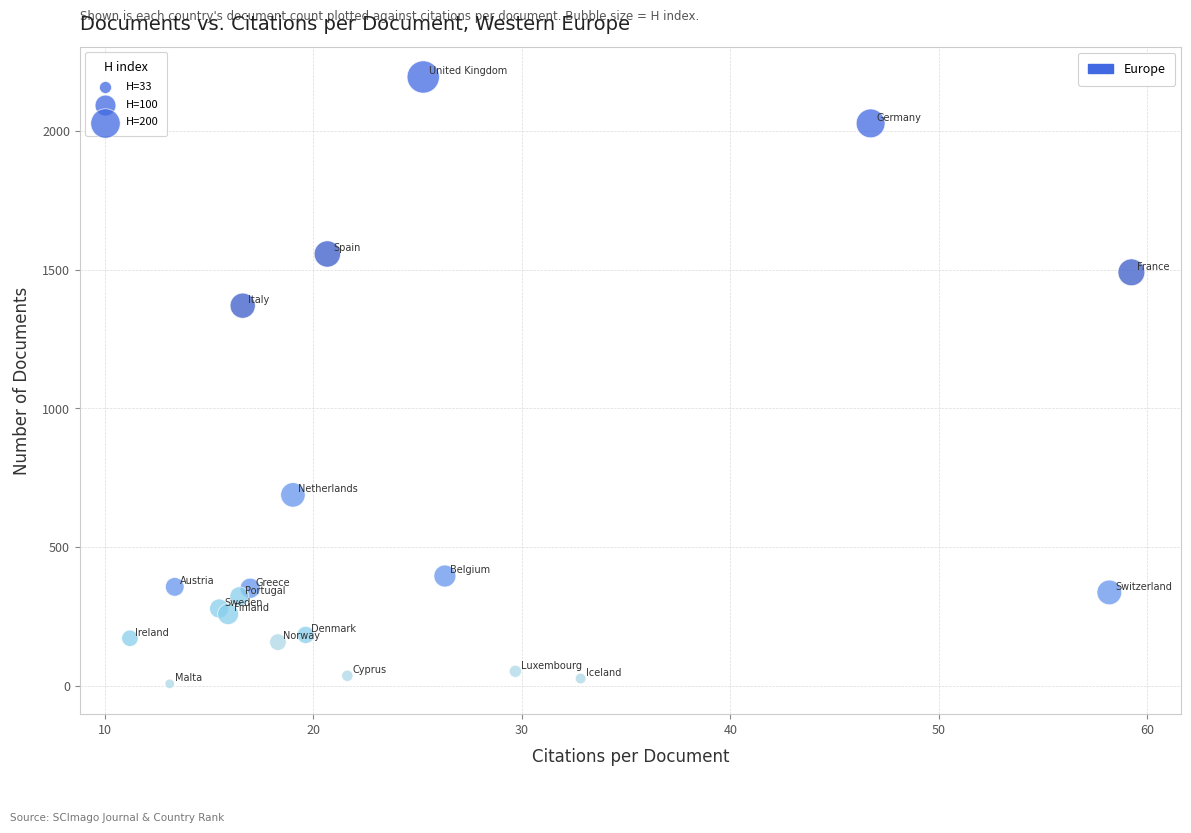

What Y value in the scatter plot is closest to 1101?

1370